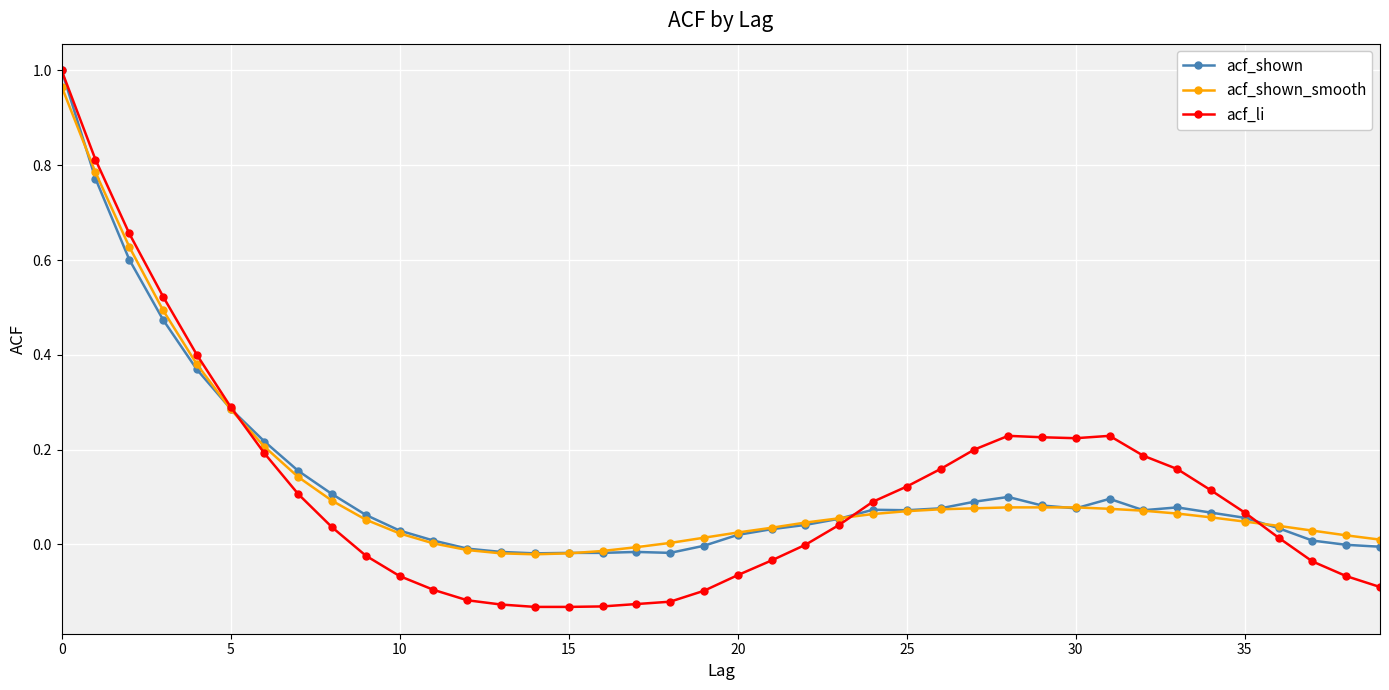

Count the number of categories in the chart.

40